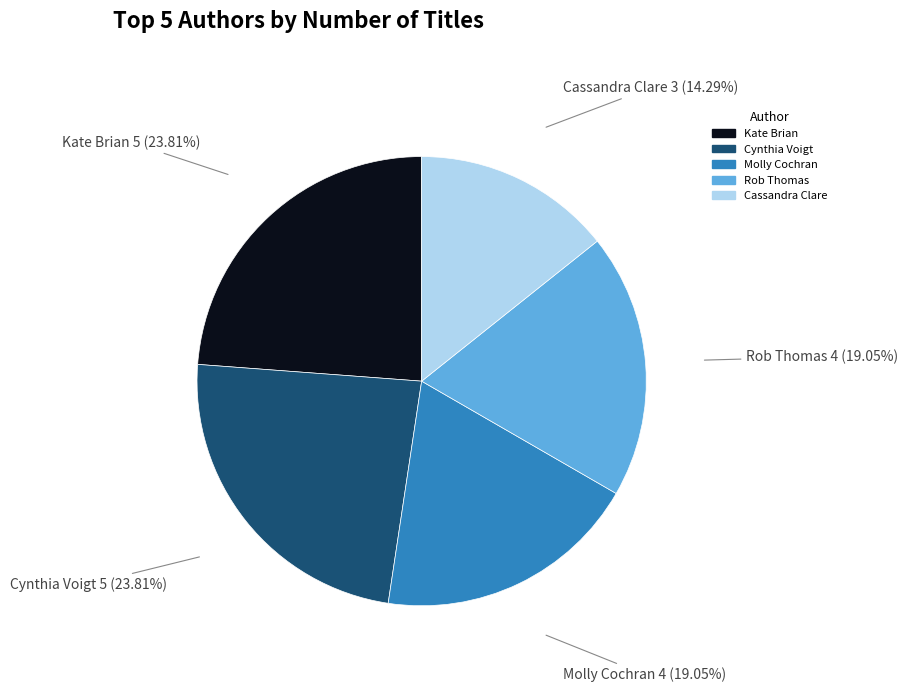

Which slice is the smallest?

Cassandra Clare